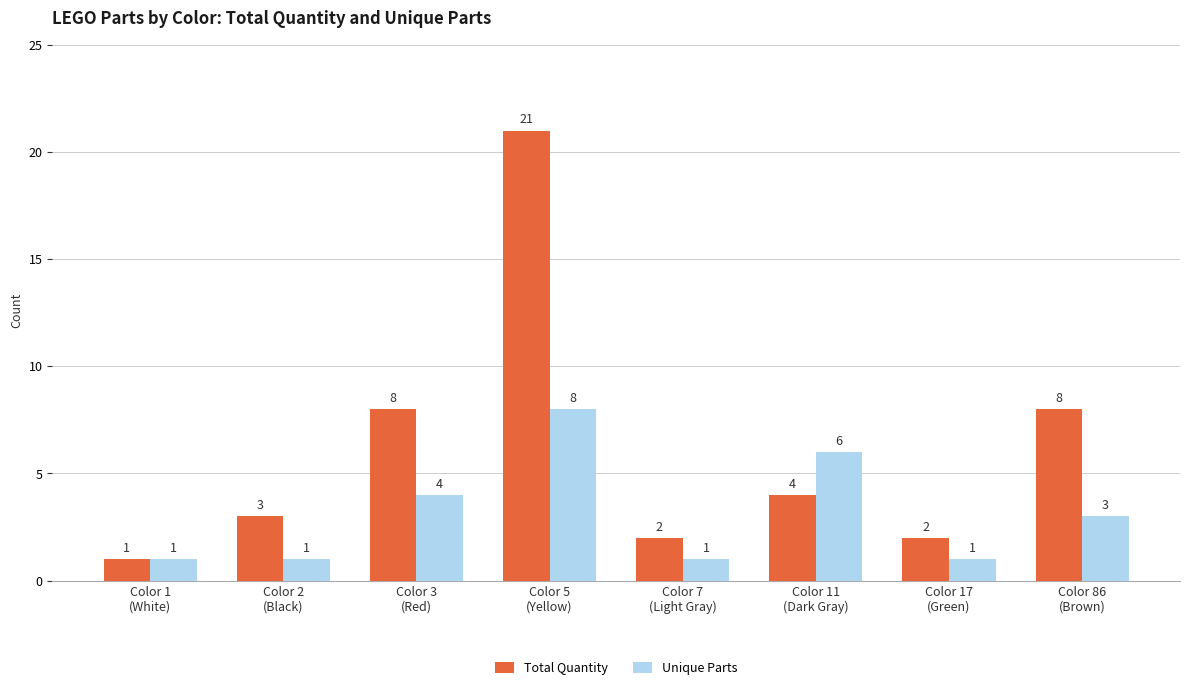

How many Unique Parts values are between 1 and 6?

7